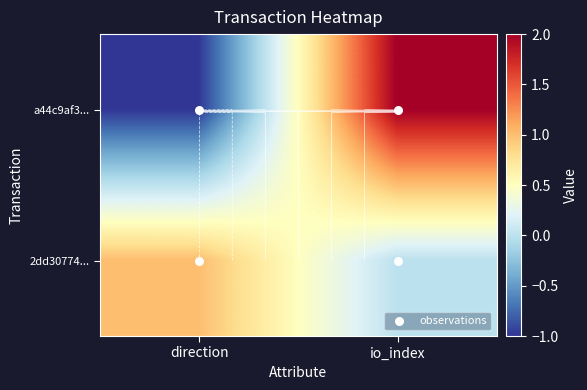

The a44c9af3... series shows 3 at 1. True or false?

False